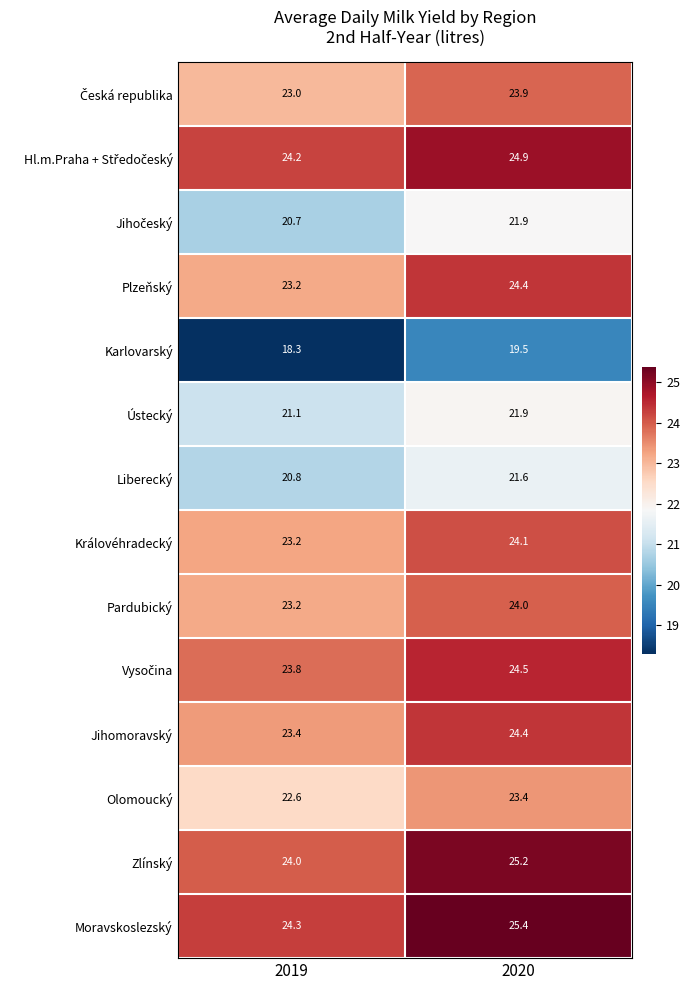

List the labels in order of Ústecký value, smallest first.

2019, 2020